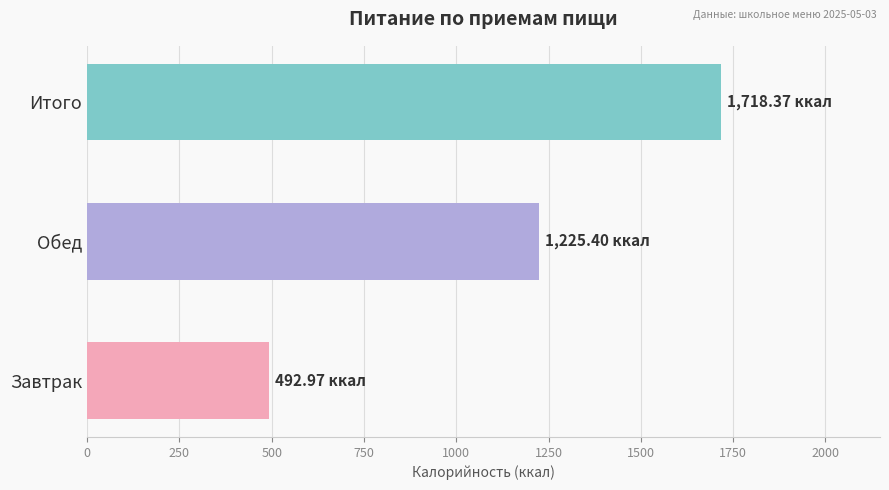

At which label is the value closest to 1105?

Обед